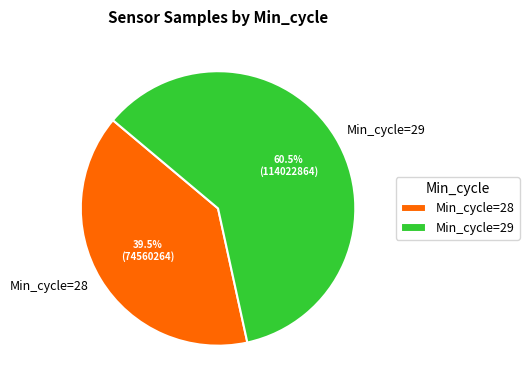

How much of the chart is everything except Min_cycle=29?

39.5%